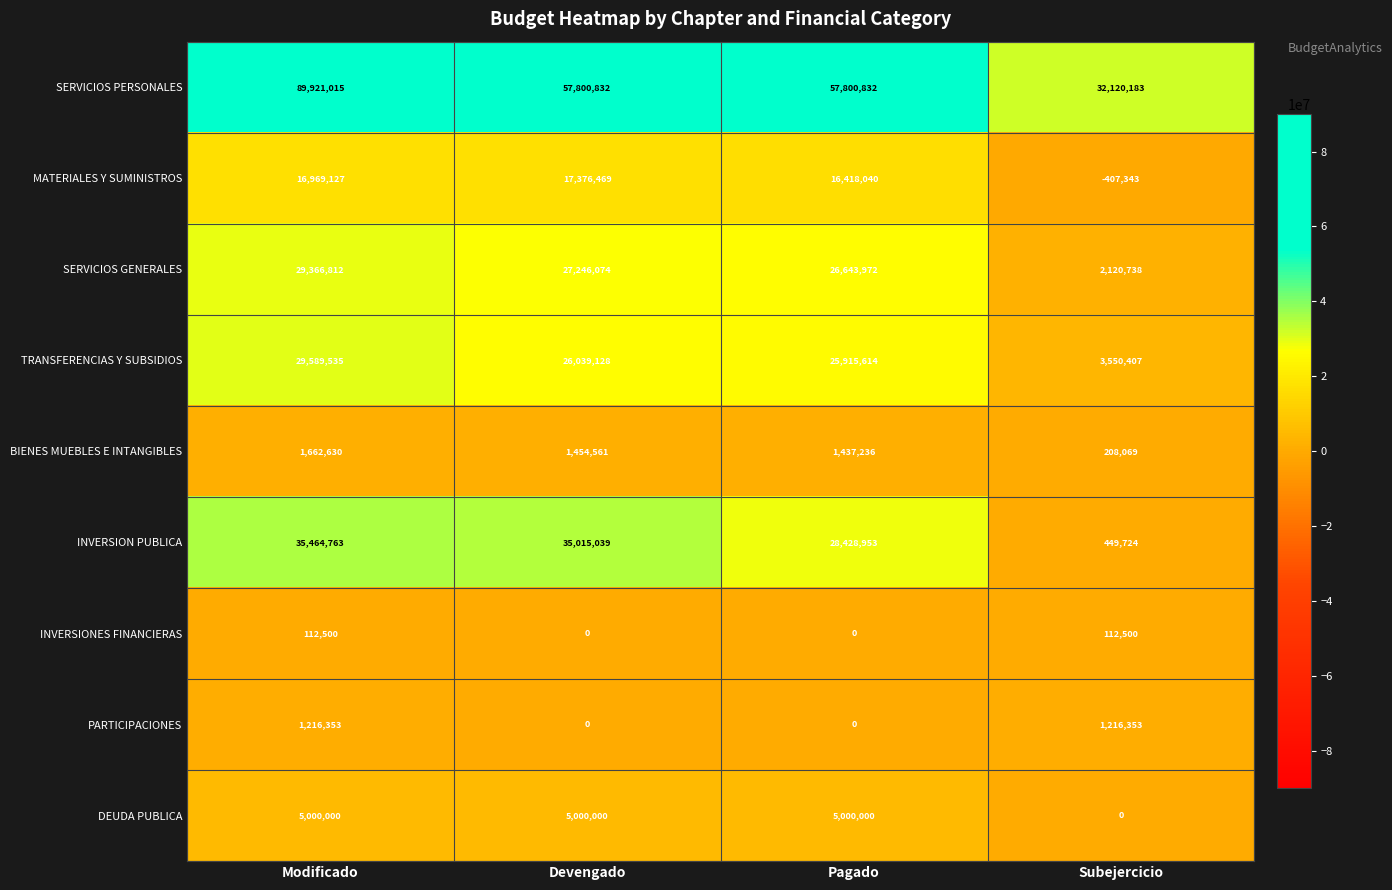

What is the total value across all series at Modificado?

209302735